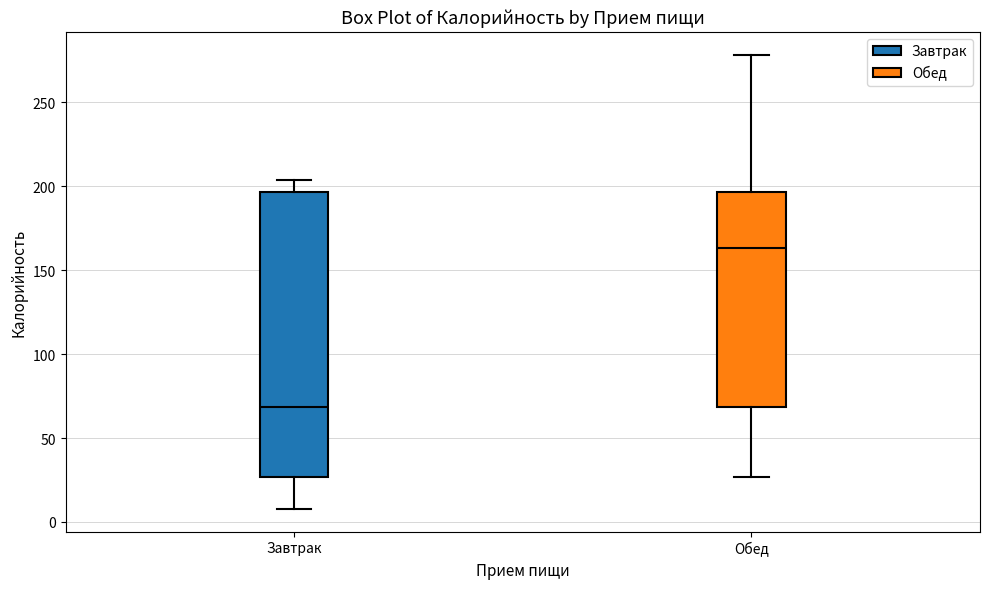

Which box is the tallest, from its lower edge to its upper edge?

Завтрак